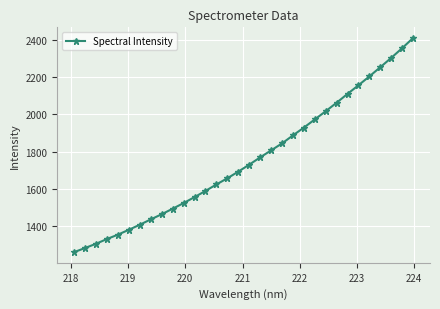

True or false: the data has more than 0 interior local peaks.

False